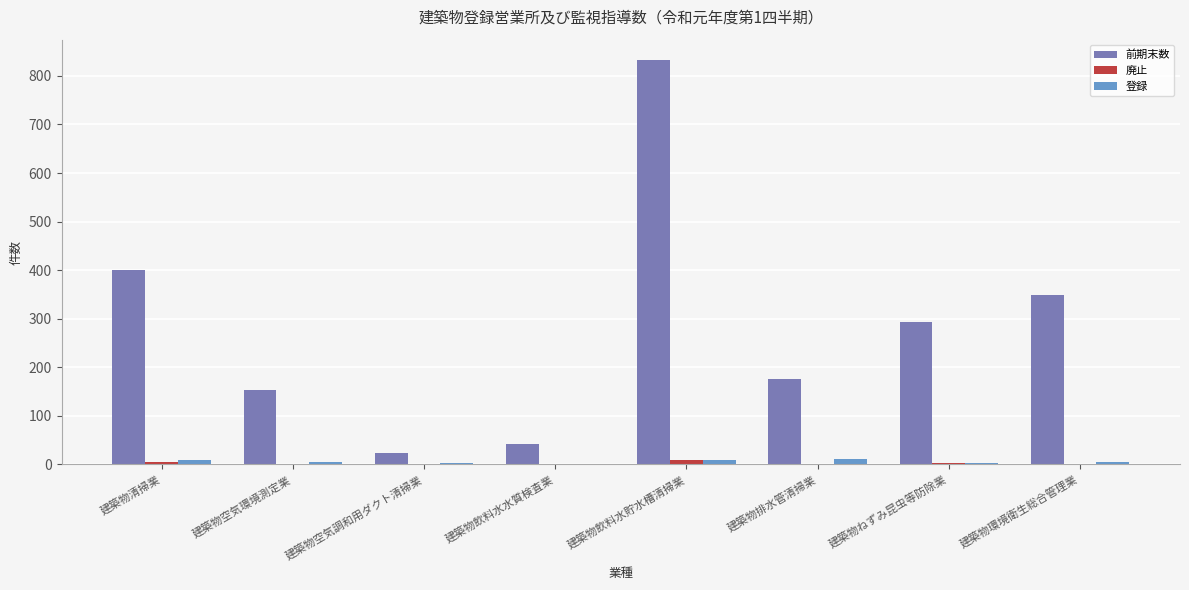

How many distinct data groups are displayed?

3